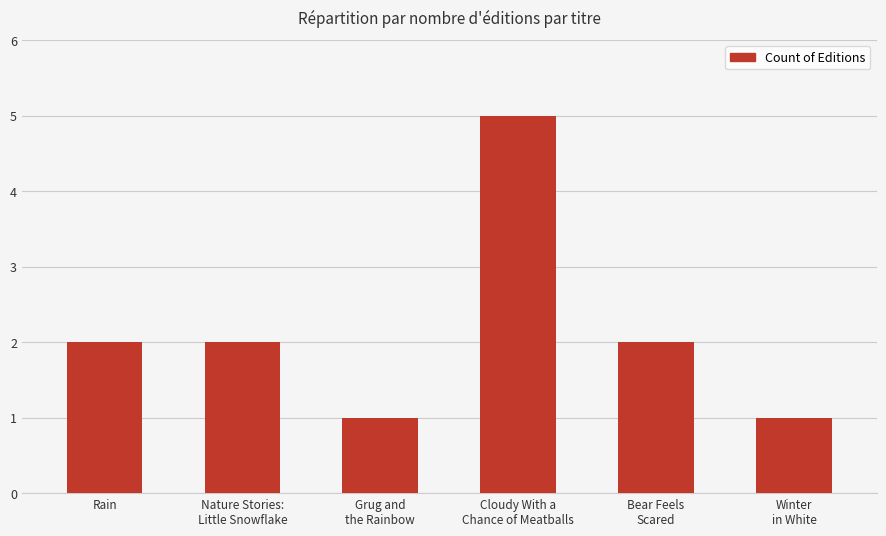

At which category does the chart reach its peak across all series?

Cloudy With a
Chance of Meatballs